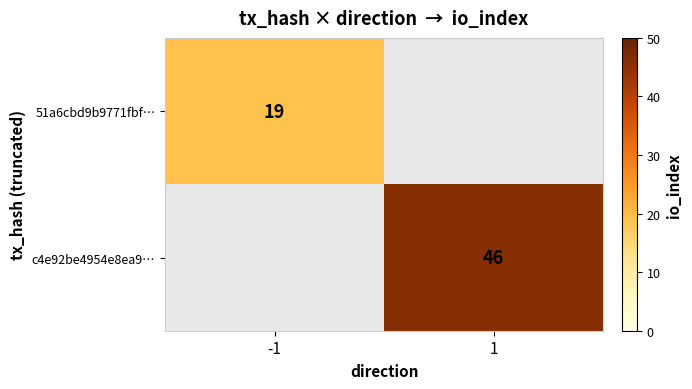

Is the value of c4e92be4954e8ea9… at 1 greater than the value of 51a6cbd9b9771fbf… at -1?

Yes